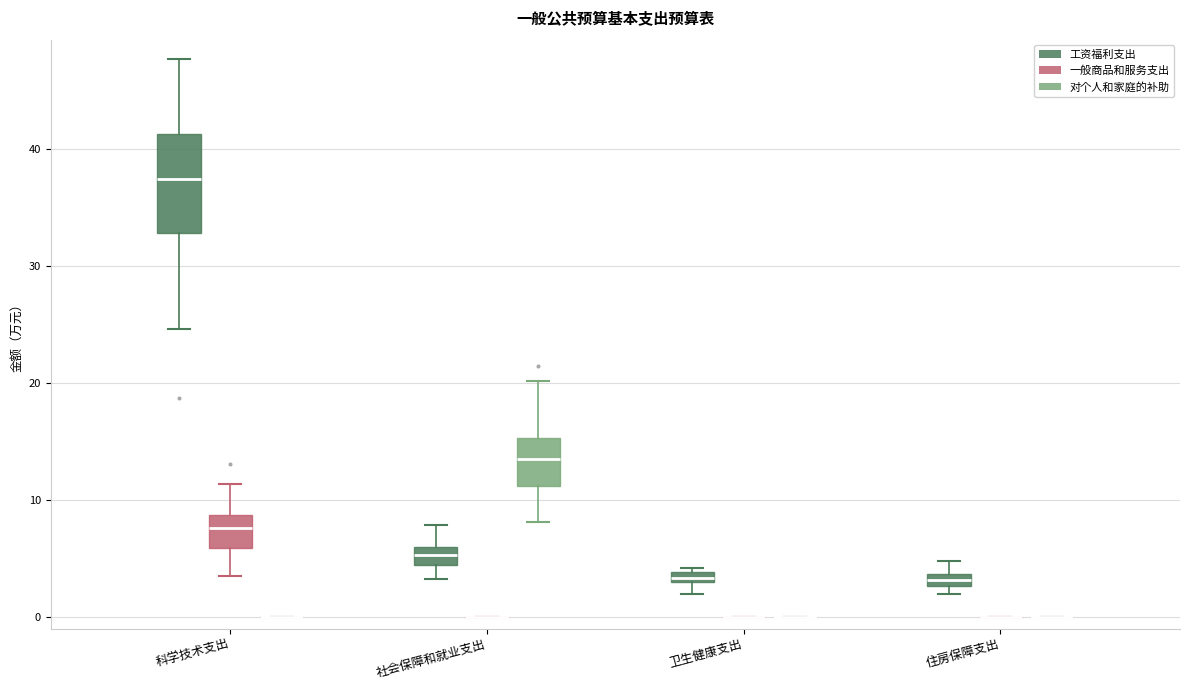

Which box is the tallest, from its lower edge to its upper edge?

科学技术支出 (工资福利支出)